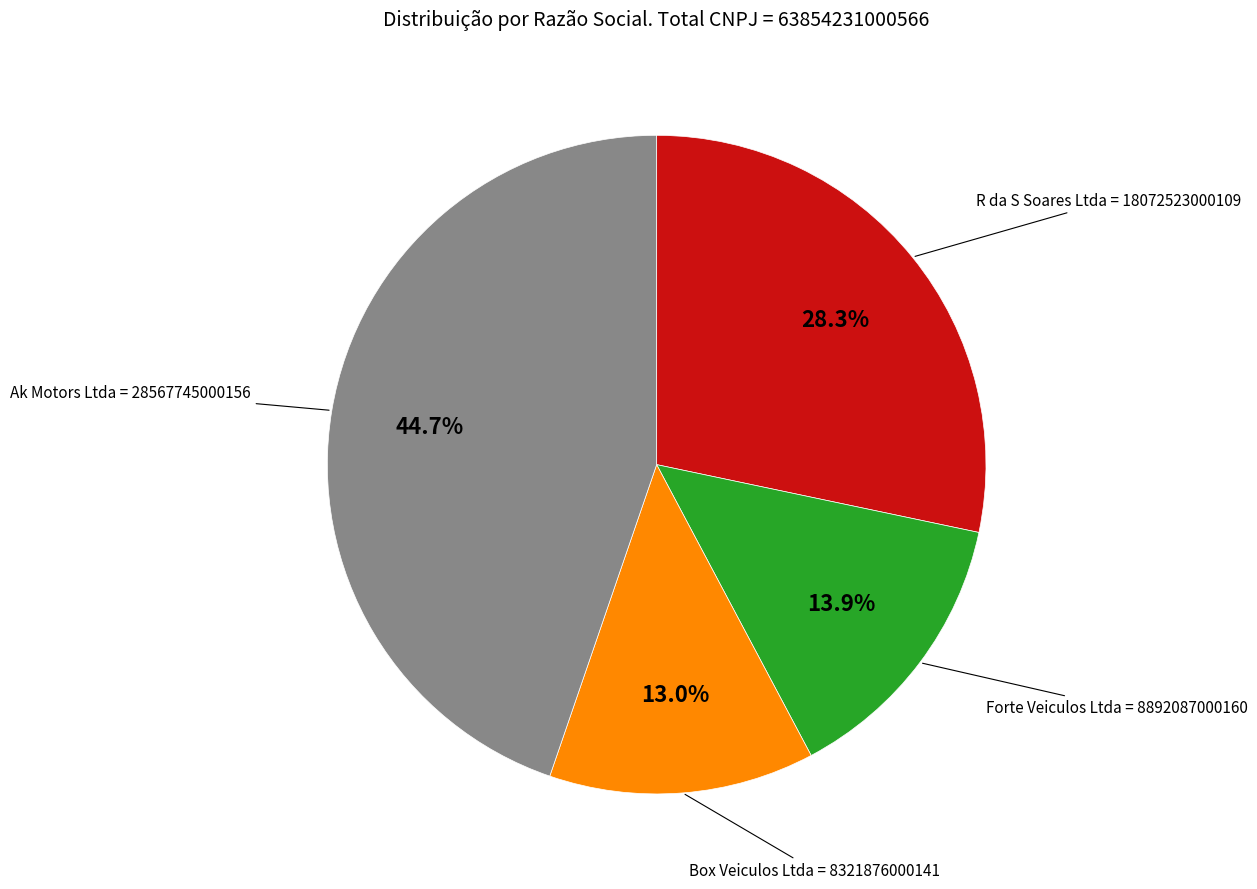

Is there any slice that represents more than half of the pie?

No